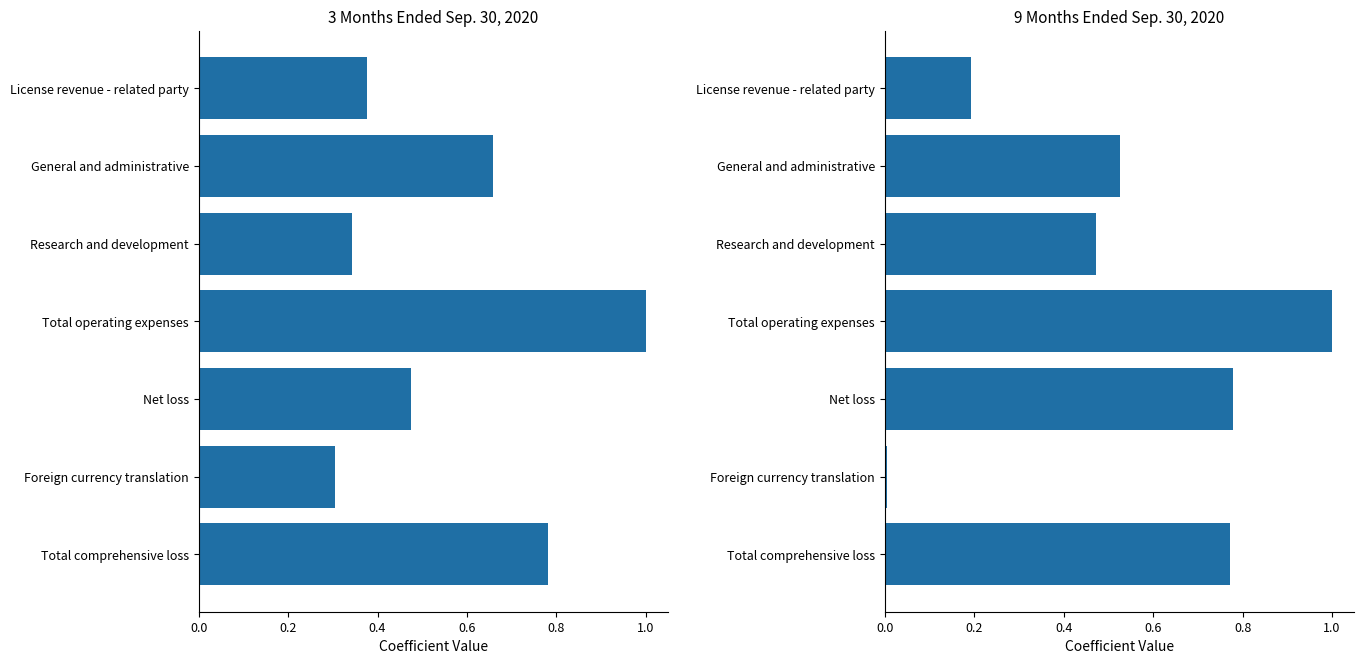

Does the chart contain any negative values?

No